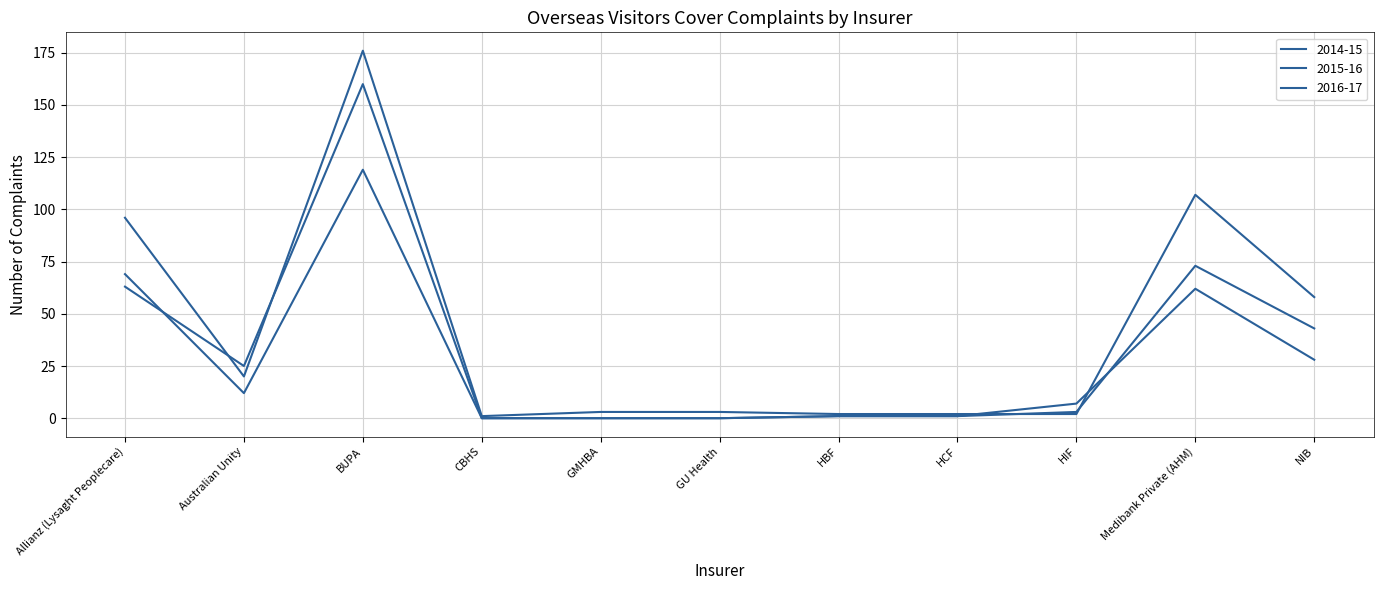

Reading left to right, transcribe all the data shown in this chart.

2014-15: 63	25	160	0	0	0	1	1	7	62	28
2015-16: 69	12	119	0	0	0	1	1	3	73	43
2016-17: 96	20	176	1	3	3	2	2	2	107	58